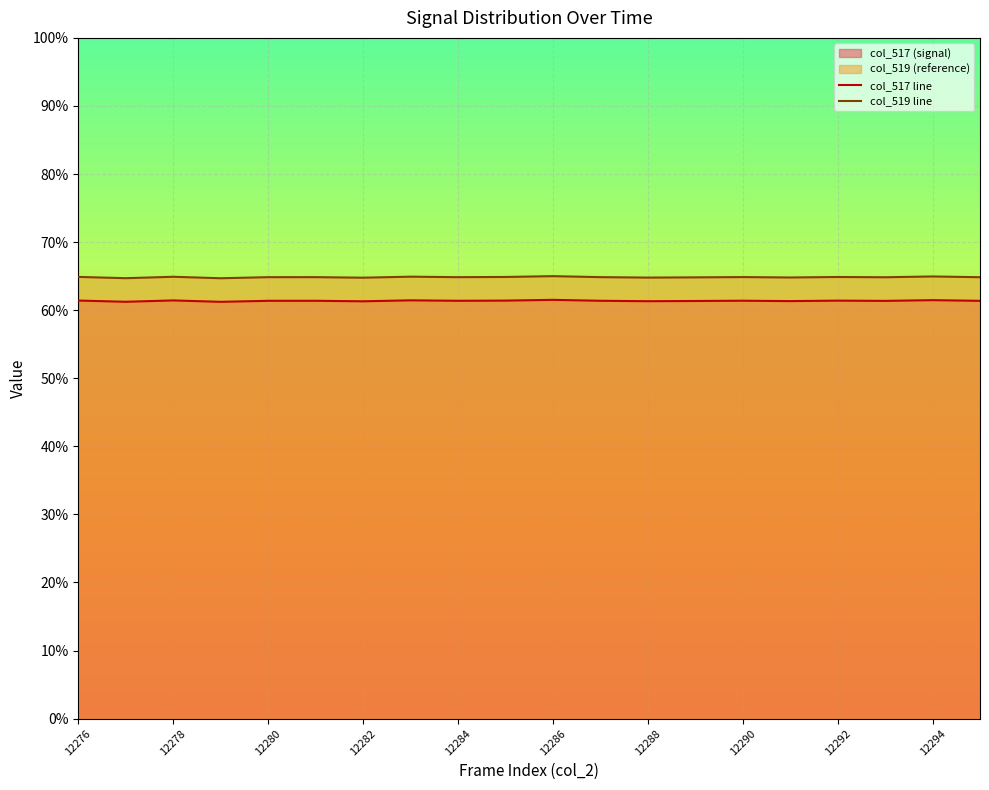

Is it true that col_519 line equals 0.9 at 13?

False